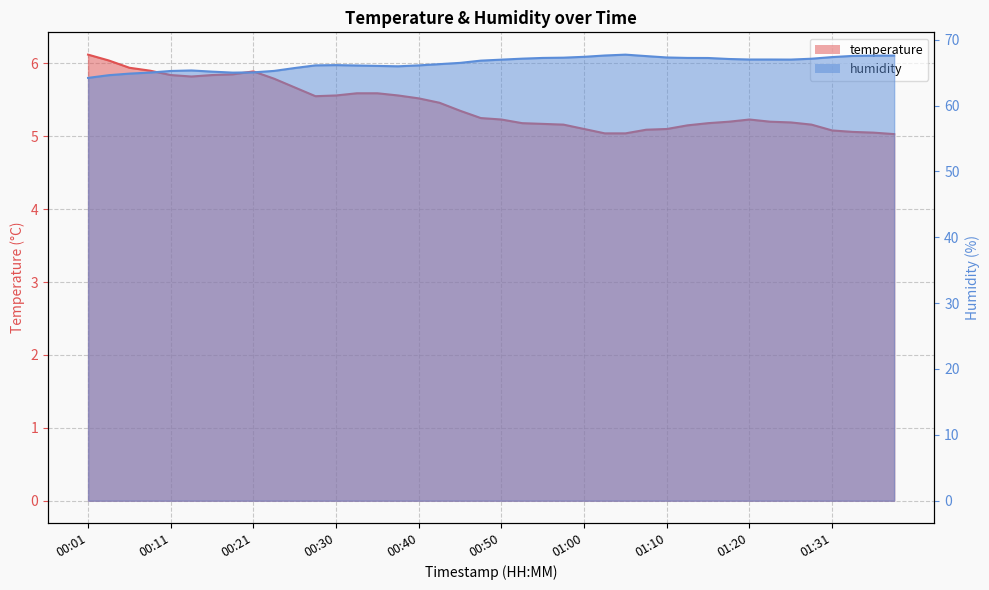

Reading left to right, list all the values displayed in this chart.

temperature: 00:01=6.1	00:04=6.0	00:06=5.9	00:08=5.9	00:11=5.8	00:13=5.8	00:16=5.8	00:18=5.8	00:21=5.9	00:23=5.8	00:25=5.7	00:28=5.5	00:30=5.6	00:33=5.6	00:35=5.6	00:38=5.6	00:40=5.5	00:43=5.5	00:45=5.3	00:48=5.2	00:50=5.2	00:53=5.2	00:55=5.2	00:57=5.2	01:00=5.1	01:02=5.0	01:05=5.0	01:07=5.1	01:10=5.1	01:13=5.2	01:15=5.2	01:18=5.2	01:20=5.2	01:23=5.2	01:25=5.2	01:28=5.2	01:31=5.1	01:33=5.1	01:36=5.0	01:38=5.0
humidity: 00:01=64.2	00:04=64.6	00:06=64.8	00:08=65.0	00:11=65.2	00:13=65.3	00:16=65.2	00:18=65.0	00:21=65.0	00:23=65.3	00:25=65.7	00:28=66.1	00:30=66.1	00:33=66.1	00:35=66.0	00:38=66.0	00:40=66.1	00:43=66.3	00:45=66.5	00:48=66.8	00:50=67.0	00:53=67.1	00:55=67.2	00:57=67.3	01:00=67.4	01:02=67.6	01:05=67.7	01:07=67.5	01:10=67.3	01:13=67.2	01:15=67.2	01:18=67.1	01:20=67.0	01:23=67.0	01:25=67.0	01:28=67.1	01:31=67.4	01:33=67.5	01:36=67.6	01:38=67.6